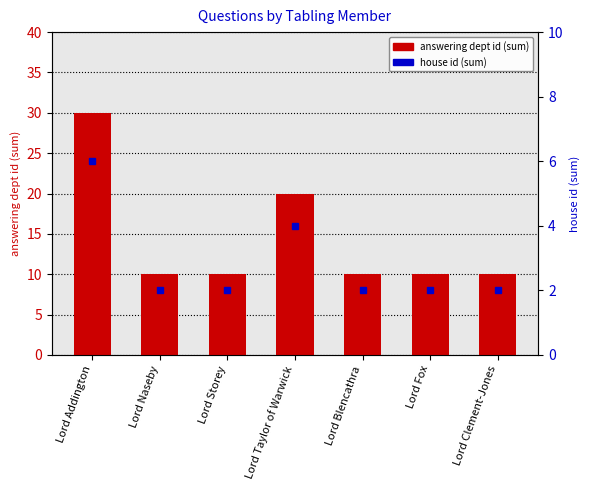

How many categories are shown in the chart?

7